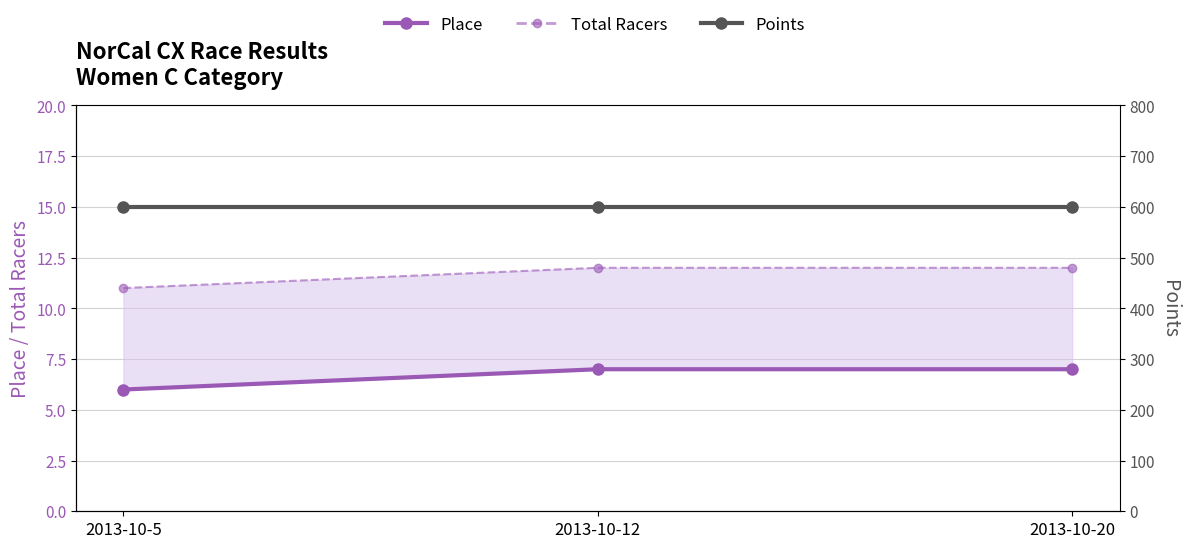

The value of Place at 2013-10-12 is 2. True or false?

False